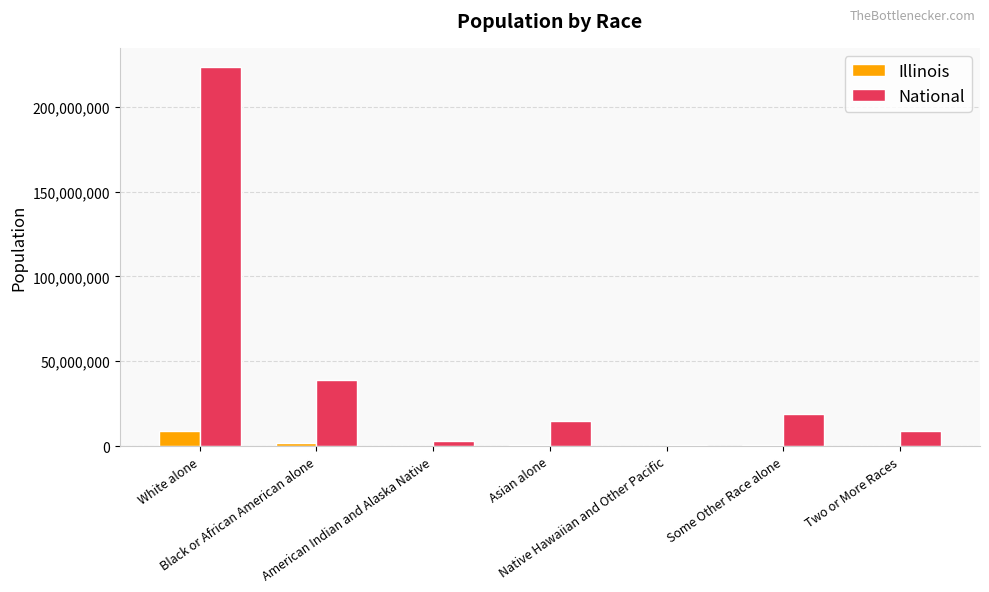

What is the sum of all National values?

308745538